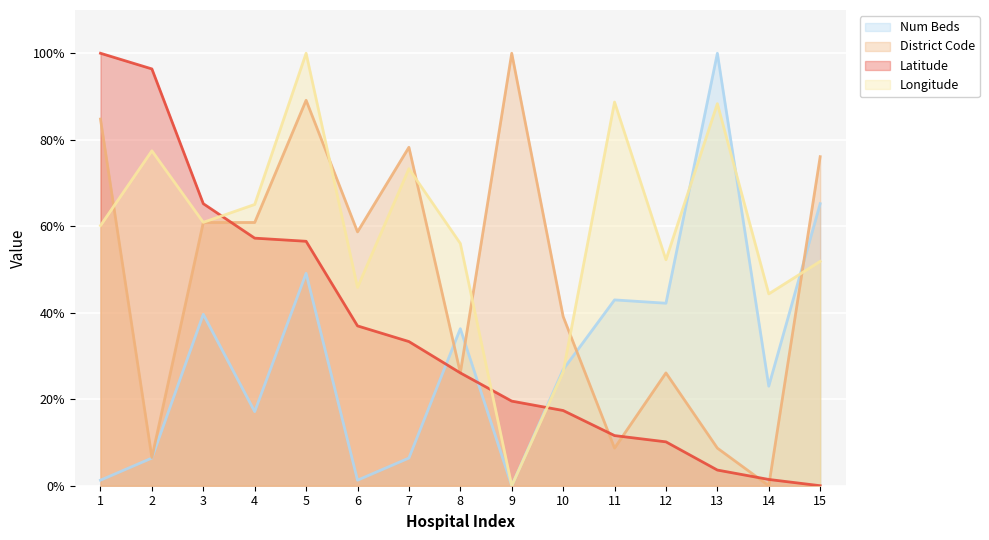

Reading right to left, extract all data points from this chart.

num_bed: 15=65.2	14=23.0	13=100.0	12=42.2	11=43.0	10=26.9	9=0.0	8=36.3	7=6.4	6=1.3	5=49.1	4=17.1	3=39.6	2=6.4	1=1.3
dcode_norm: 15=76.1	14=0.0	13=8.7	12=26.1	11=8.7	10=39.1	9=100.0	8=26.1	7=78.3	6=58.7	5=89.1	4=60.9	3=60.9	2=6.5	1=84.8
lat_scale: 15=0.0	14=1.4	13=3.6	12=10.1	11=11.6	10=17.4	9=19.6	8=26.1	7=33.3	6=37.0	5=56.5	4=57.2	3=65.2	2=96.4	1=100.0
lng_scale: 15=51.9	14=44.4	13=88.3	12=52.3	11=88.7	10=26.3	9=0.0	8=56.0	7=73.3	6=45.9	5=100.0	4=65.0	3=60.9	2=77.4	1=60.2